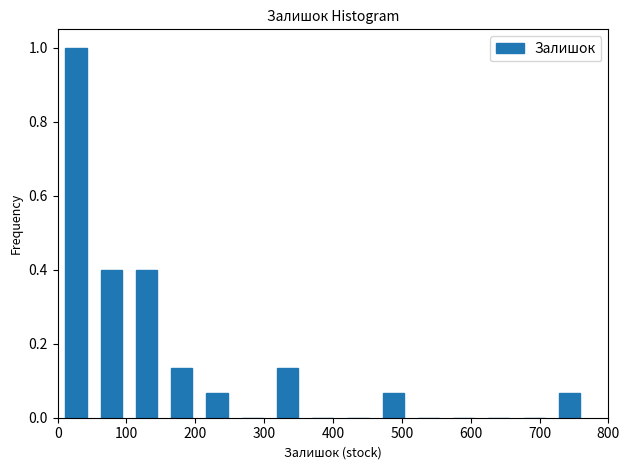

Reading left to right, transcribe this chart: for each bar, give the range it covers on the x-axis and its height. Neither the bar edges nor the heights are printed on the chart, so give them approximately, as read against the axes.

0 to 50: 1.00
50 to 100: 0.40
100 to 150: 0.40
150 to 210: 0.14
210 to 260: 0.06
260 to 310: 0
310 to 360: 0.14
360 to 410: 0
410 to 460: 0
460 to 510: 0.06
510 to 560: 0
560 to 620: 0
620 to 670: 0
670 to 720: 0
720 to 770: 0.06